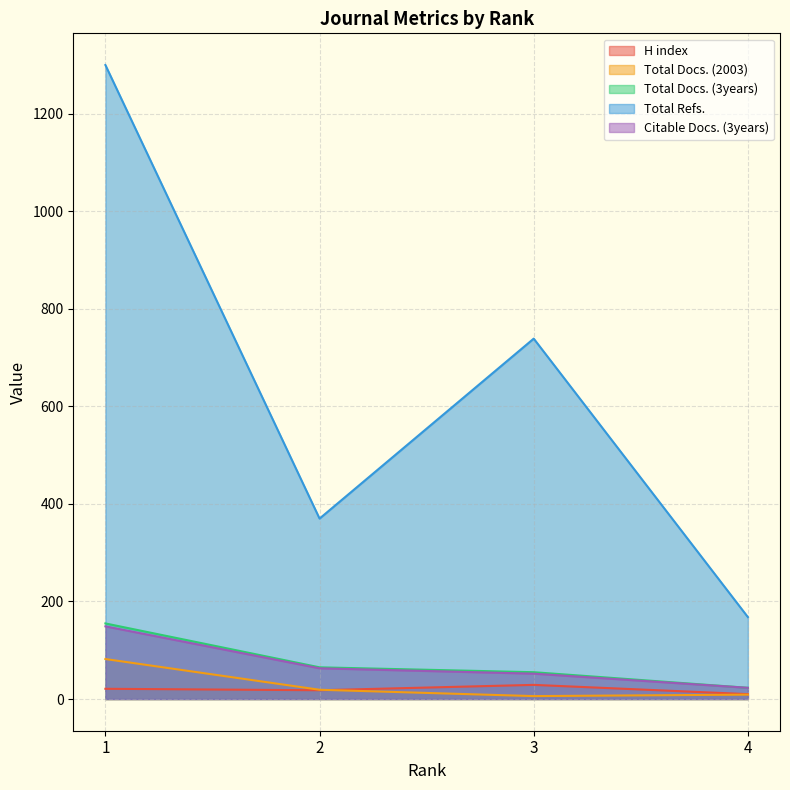

Which category has the lowest value across all series?

3